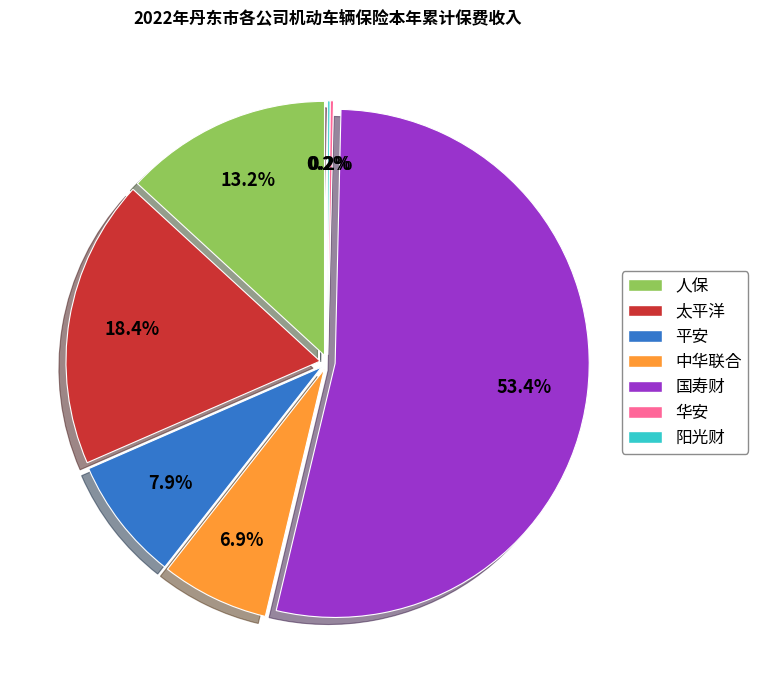

Approximately how many times larger is the value at 平安 compared to 人保?

0.6